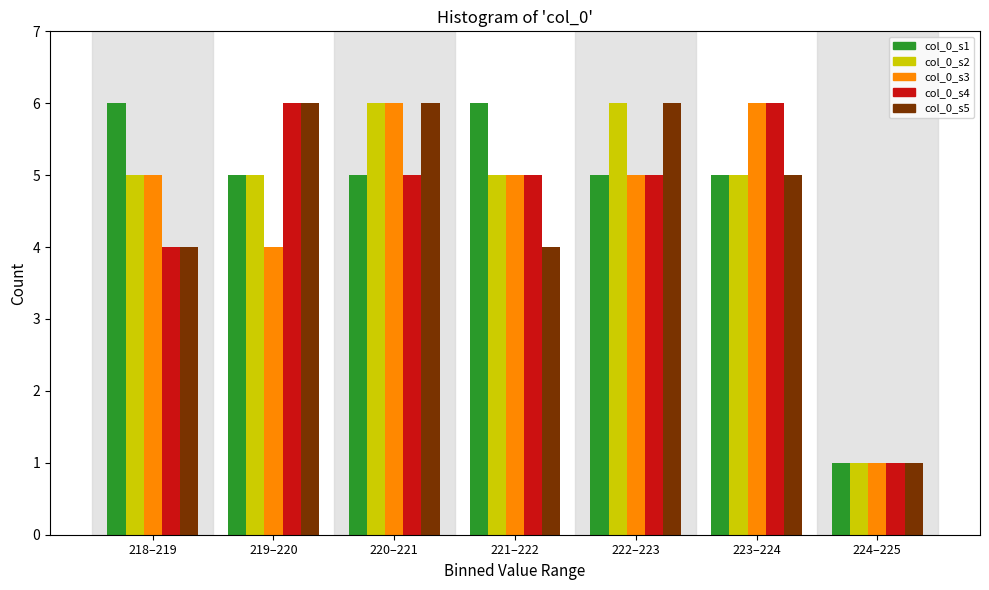

Is it true that col_0_s2 equals 7 at 221–222?

False